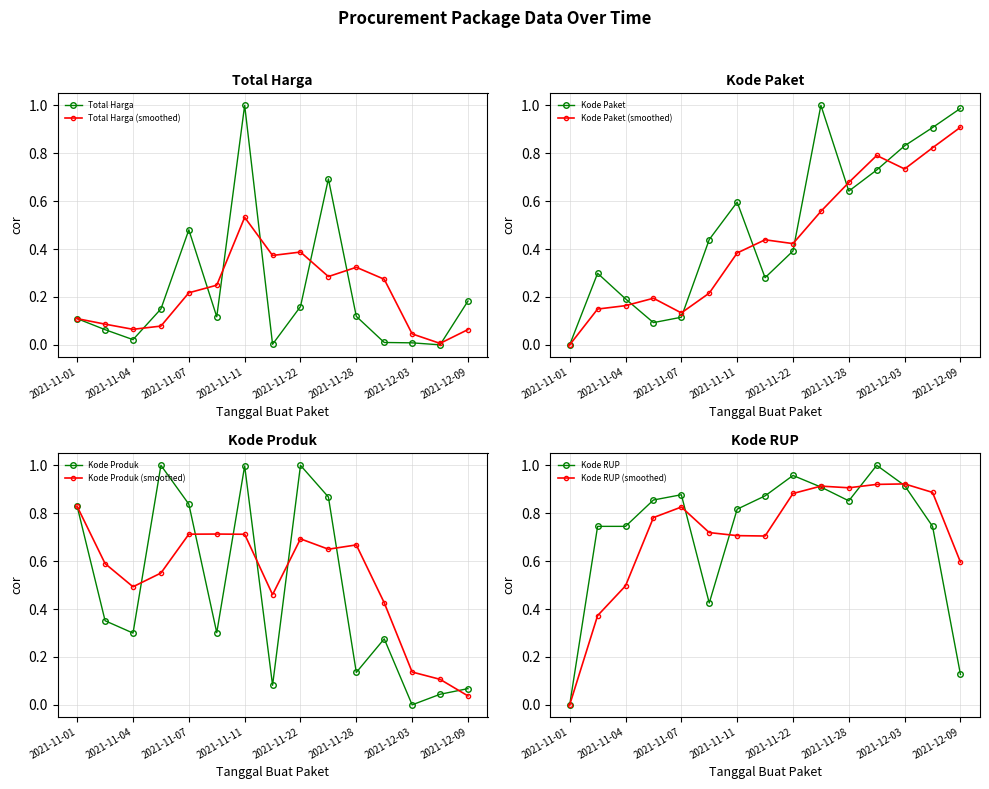

Reading left to right, extract all data points from this chart.

Total Harga: 0.1	0.1	0.0	0.1	0.5	0.1	1.0	0.0	0.2	0.7	0.1	0.0	0.0	0.0	0.2
Kode Paket: 0.0	0.3	0.2	0.1	0.1	0.4	0.6	0.3	0.4	1.0	0.6	0.7	0.8	0.9	1.0
Kode Produk: 0.8	0.4	0.3	1.0	0.8	0.3	1.0	0.1	1.0	0.9	0.1	0.3	0.0	0.0	0.1
Kode RUP: 0.0	0.7	0.7	0.9	0.9	0.4	0.8	0.9	1.0	0.9	0.9	1.0	0.9	0.7	0.1